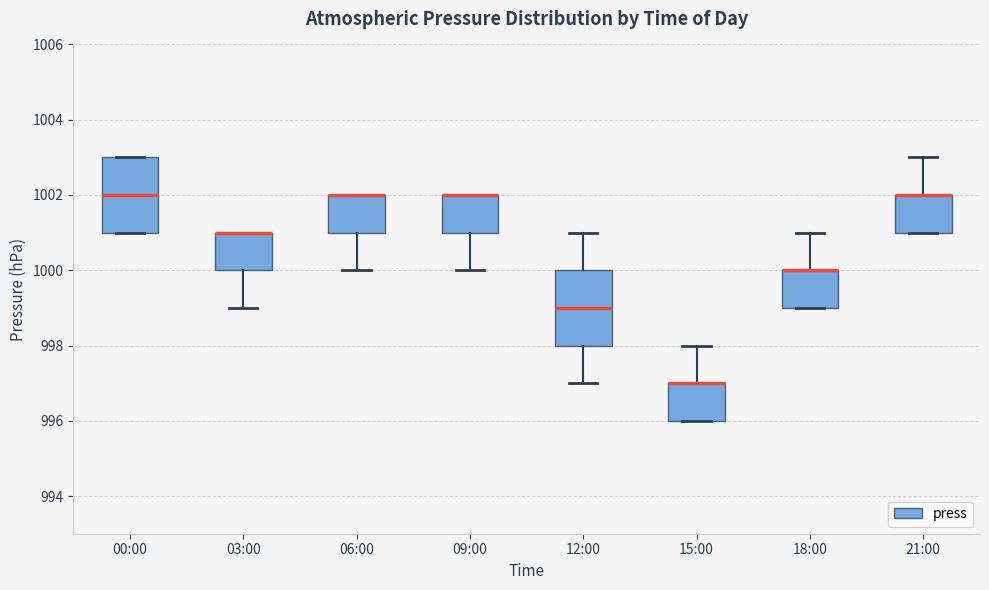

Reading left to right, read every box against the y-axis: the position of its median line, the range the box covers, and the ends of its whiskers. The values are not printed on the chart, so give them approximately, as read against the axis.

00:00: median 1002, box 1001 to 1003, whiskers 1001 to 1003
03:00: median 1001 (drawn on the box's upper edge), box 1000 to 1001, whiskers 999 to 1001
06:00: median 1002 (drawn on the box's upper edge), box 1001 to 1002, whiskers 1000 to 1002
09:00: median 1002 (drawn on the box's upper edge), box 1001 to 1002, whiskers 1000 to 1002
12:00: median 999, box 998 to 1000, whiskers 997 to 1001
15:00: median 997 (drawn on the box's upper edge), box 996 to 997, whiskers 996 to 998
18:00: median 1000 (drawn on the box's upper edge), box 999 to 1000, whiskers 999 to 1001
21:00: median 1002 (drawn on the box's upper edge), box 1001 to 1002, whiskers 1001 to 1003